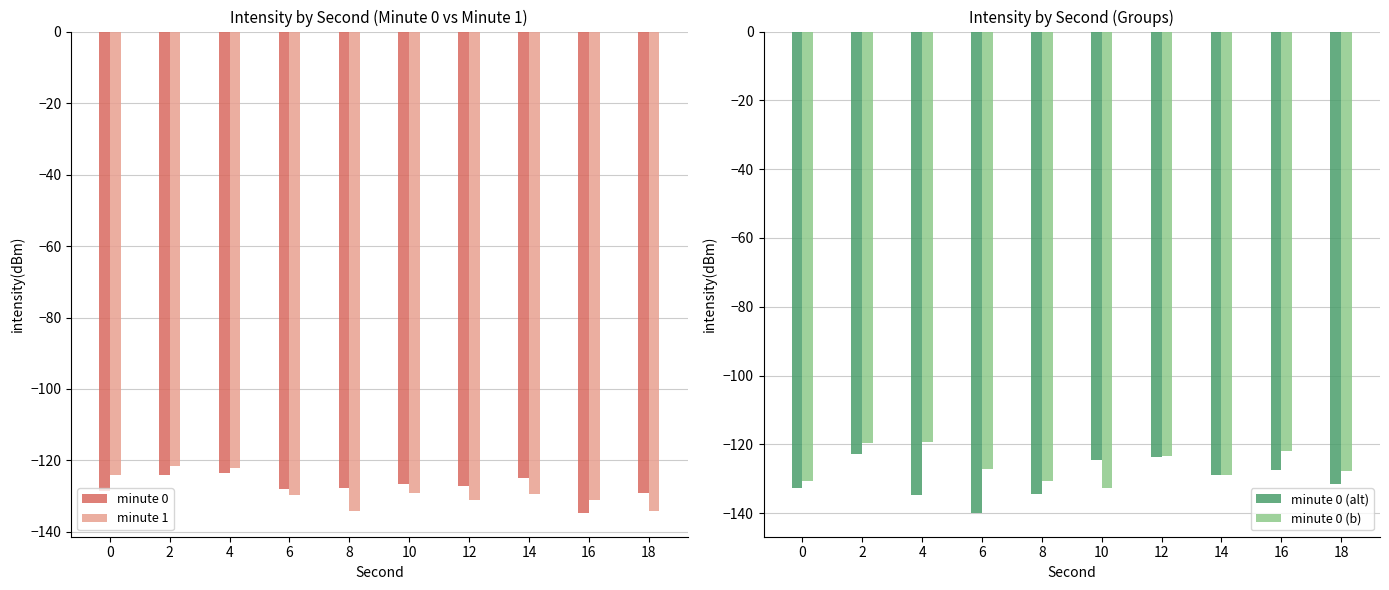

Reading left to right, list all the values displayed in this chart.

minute 0: -128.5	-123.9	-123.4	-128.0	-127.6	-126.5	-127.2	-124.8	-134.6	-129.1
minute 1: -124.0	-121.5	-122.0	-129.6	-134.3	-129.1	-131.2	-129.4	-131.0	-134.1
minute 0 (alt): -132.8	-122.9	-134.8	-139.9	-134.4	-124.5	-123.8	-129.1	-127.4	-131.4
minute 0 (b): -130.7	-119.6	-119.4	-127.3	-130.6	-132.8	-123.3	-129.0	-122.1	-127.8